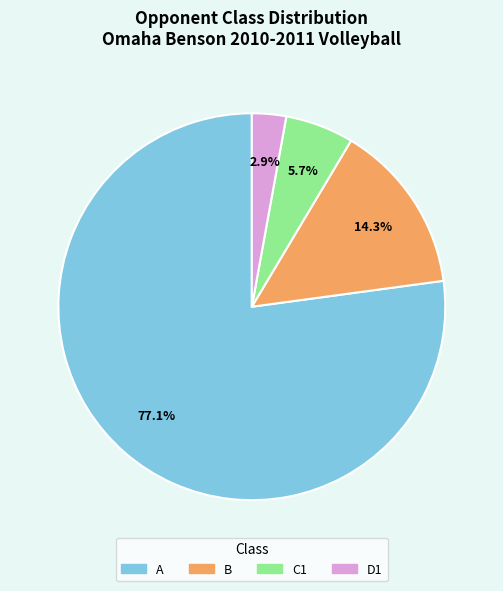

What percentage do C1 and D1 together represent?

8.6%